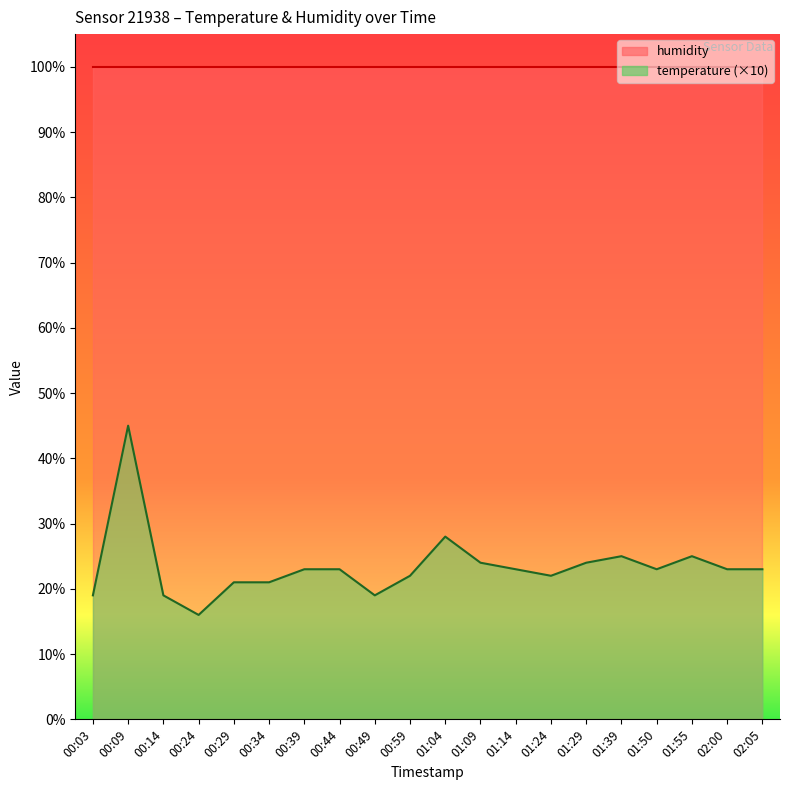

What is the difference between the maximum and minimum values?

29